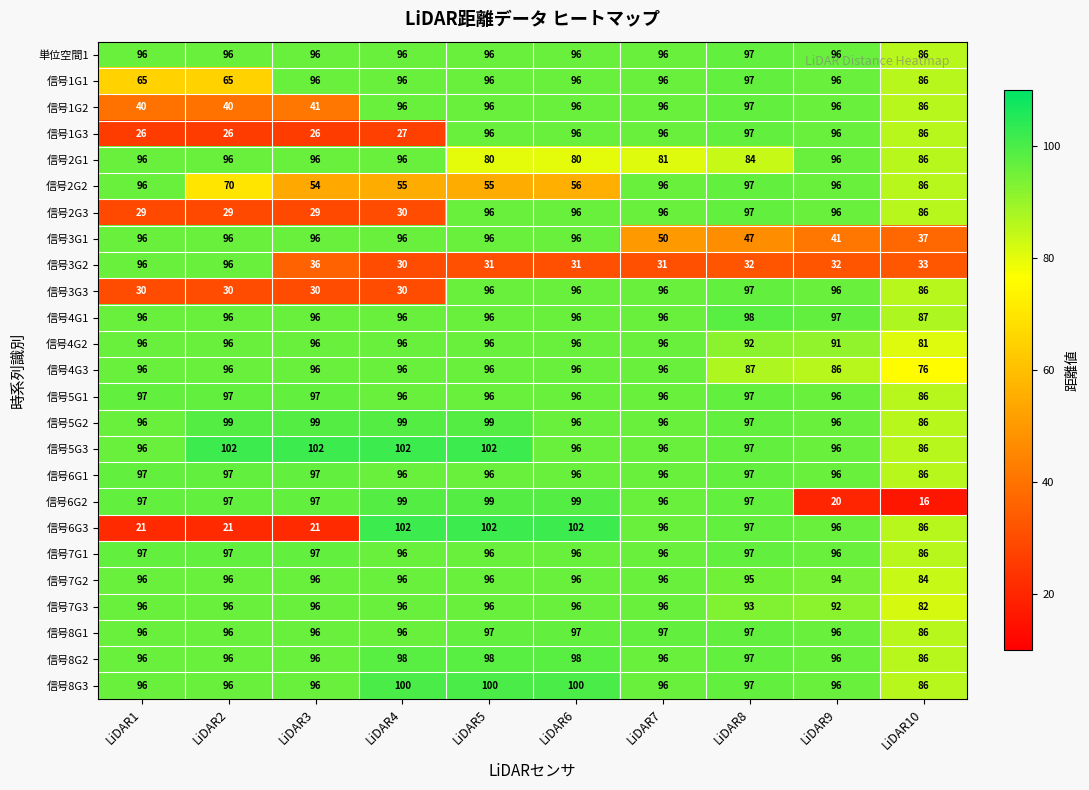

Read the 信号2G1 value at LiDAR9, to the nearest 5.

95